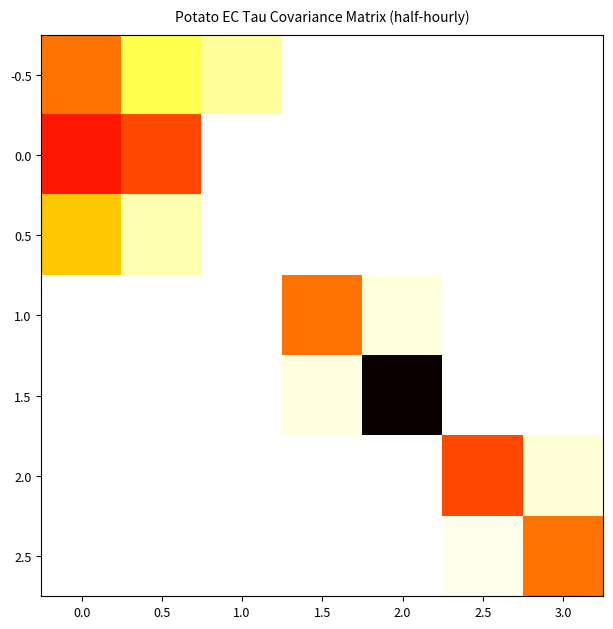

Reading right to left, what are all the values shown in this chart?

-0.5: 3.0=0.0	2.5=0.0	2.0=0.0	1.5=0.0	1.0=443.2	0.5=794.8	0.0=2081.1
0.0: 3.0=0.0	2.5=0.0	2.0=0.0	1.5=0.0	1.0=0.0	0.5=2351.3	0.0=2689.8
0.5: 3.0=0.0	2.5=0.0	2.0=0.0	1.5=0.0	1.0=0.0	0.5=353.5	0.0=1507.7
1.0: 3.0=0.0	2.5=0.0	2.0=159.0	1.5=2081.1	1.0=0.0	0.5=0.0	0.0=0.0
1.5: 3.0=0.0	2.5=0.0	2.0=4483.0	1.5=147.7	1.0=0.0	0.5=0.0	0.0=0.0
2.0: 3.0=188.5	2.5=2351.3	2.0=0.0	1.5=0.0	1.0=0.0	0.5=0.0	0.0=0.0
2.5: 3.0=2081.1	2.5=88.4	2.0=0.0	1.5=0.0	1.0=0.0	0.5=0.0	0.0=0.0